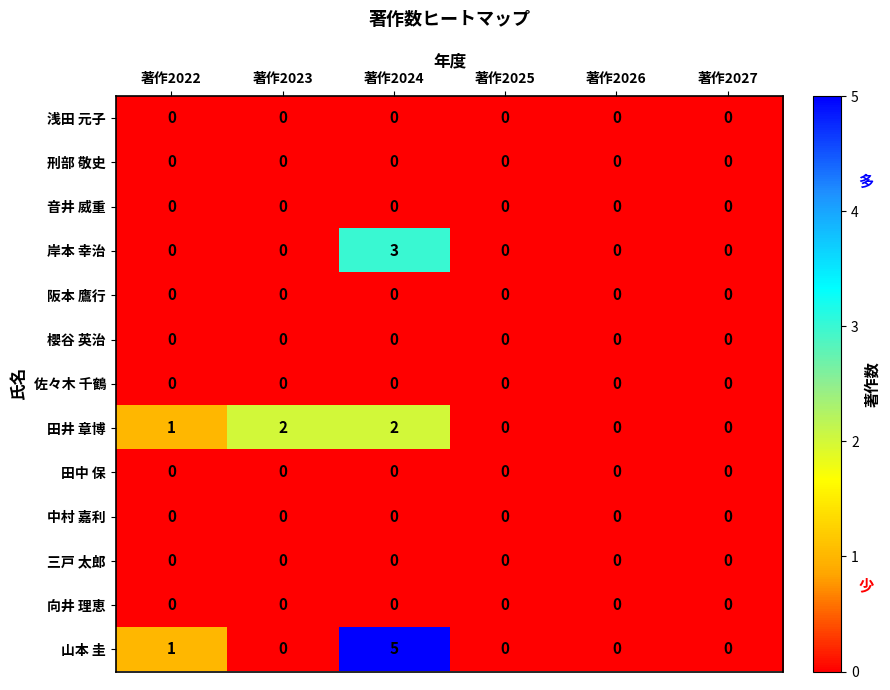

What is the maximum value shown in the chart?

5